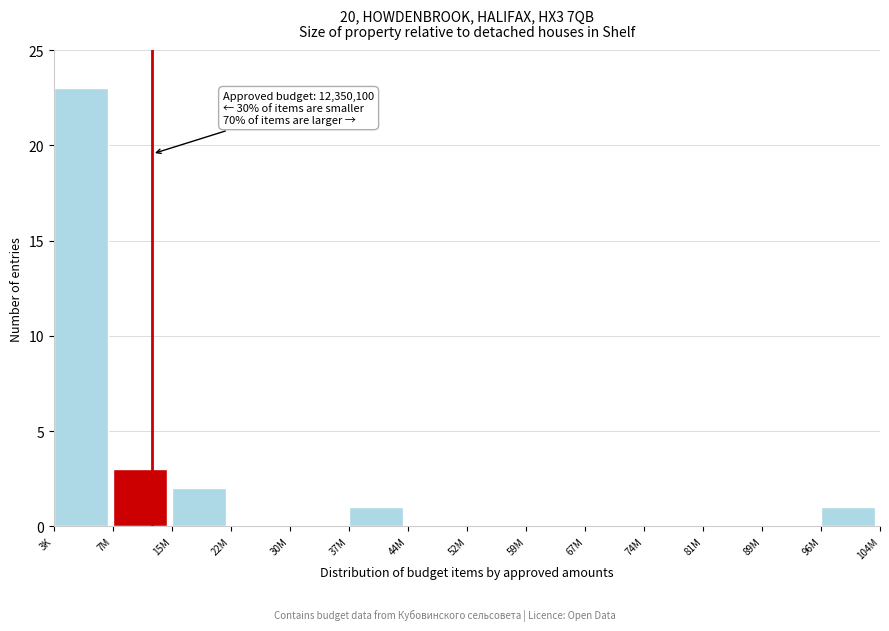

Reading right to left, transcribe all the data shown in this chart.

96M=1	89M=0	81M=0	74M=0	67M=0	59M=0	52M=0	44M=0	37M=1	30M=0	22M=0	15M=2	7M=3	3K=23